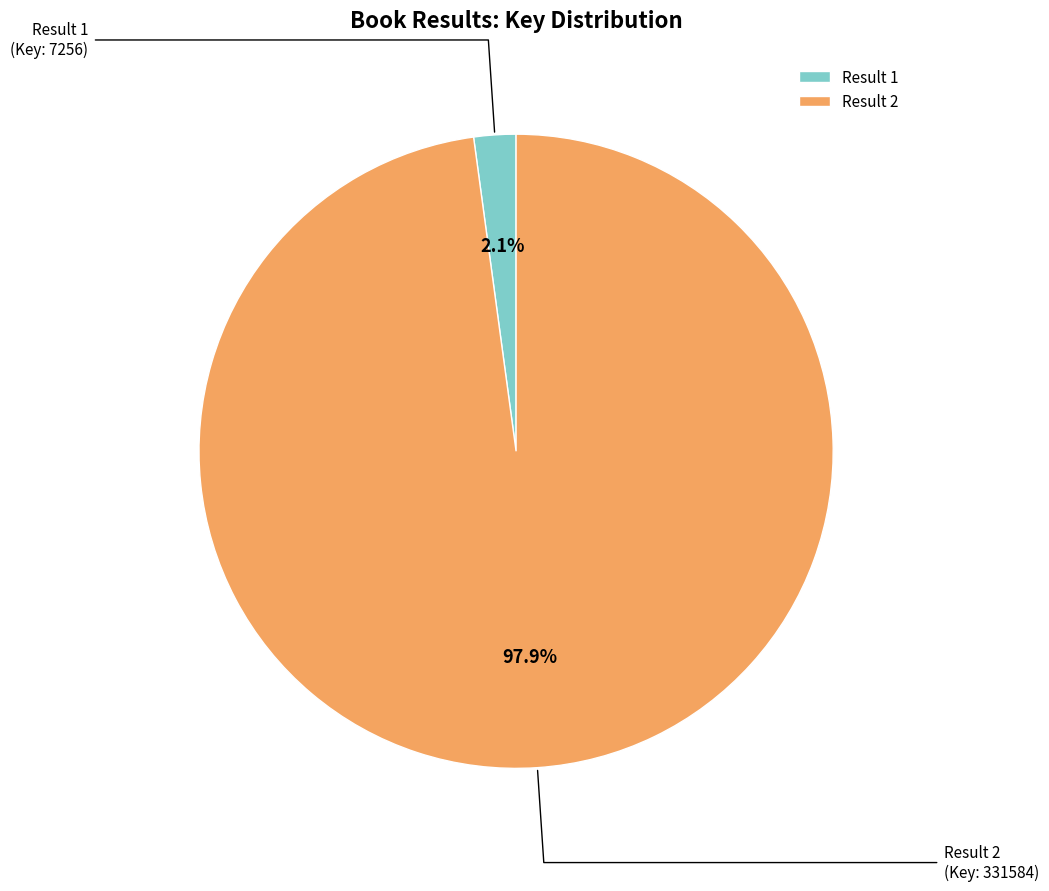

What is the majority slice?

Result 2